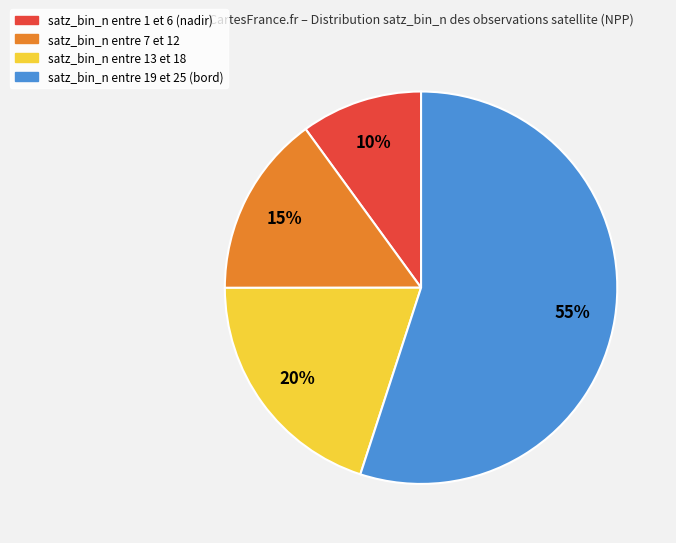

Is there any slice that represents more than half of the pie?

Yes